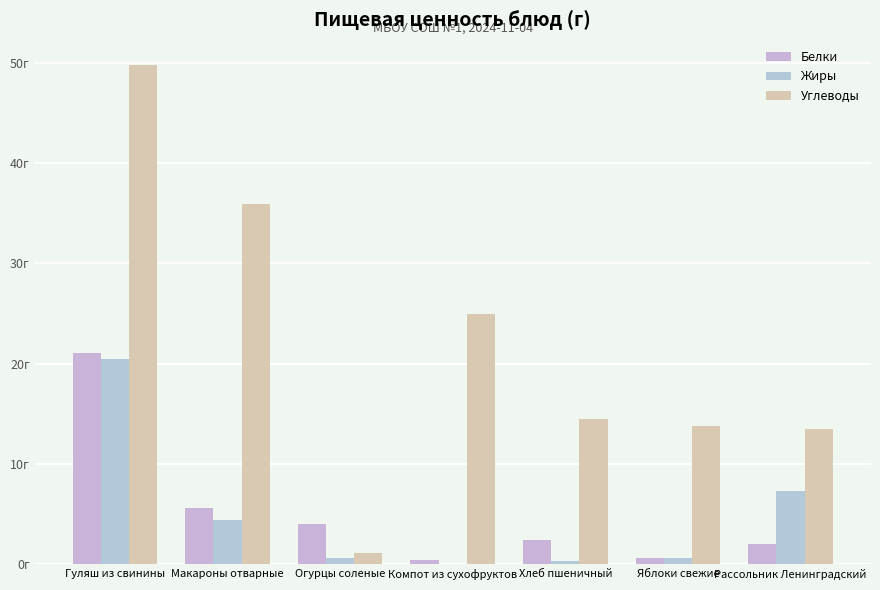

Which category has the lowest value in the Углеводы series?

Огурцы соленые